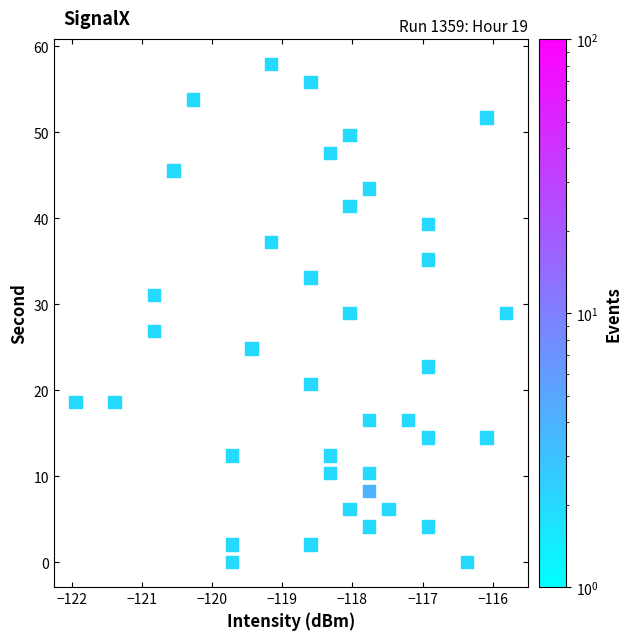

What is the range of X values (max minus min)?

6.1